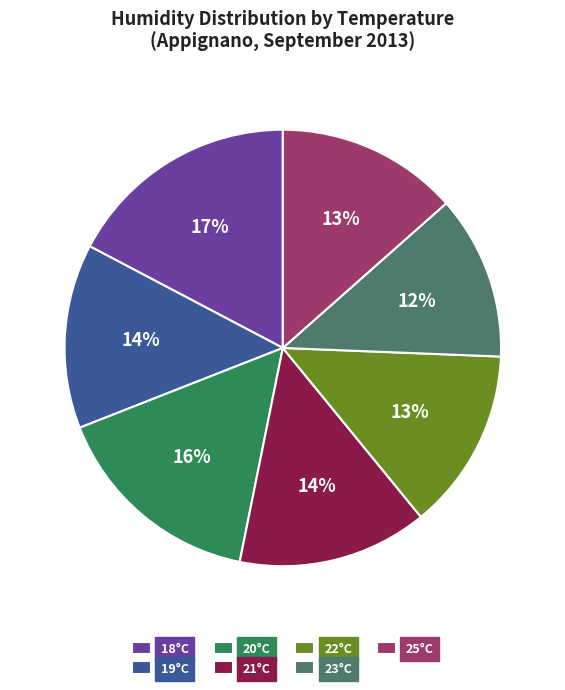

Is it true that 21°C is 2% of the pie?

False